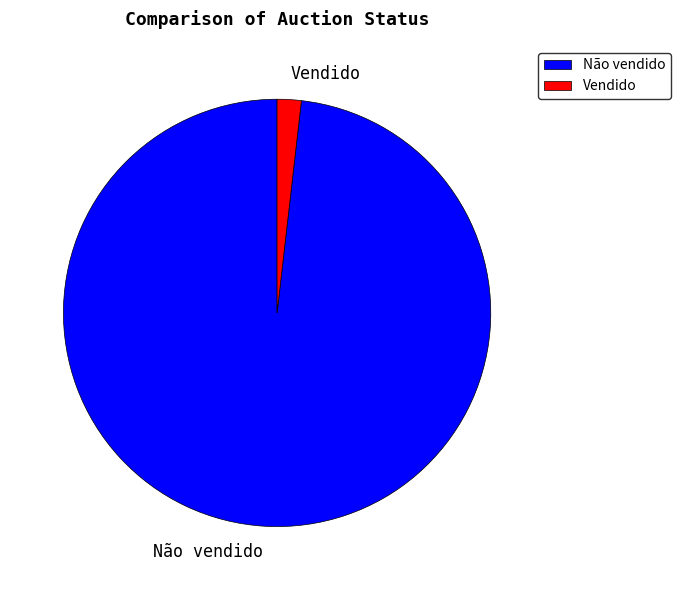

Between Vendido and Não vendido, which is larger?

Não vendido